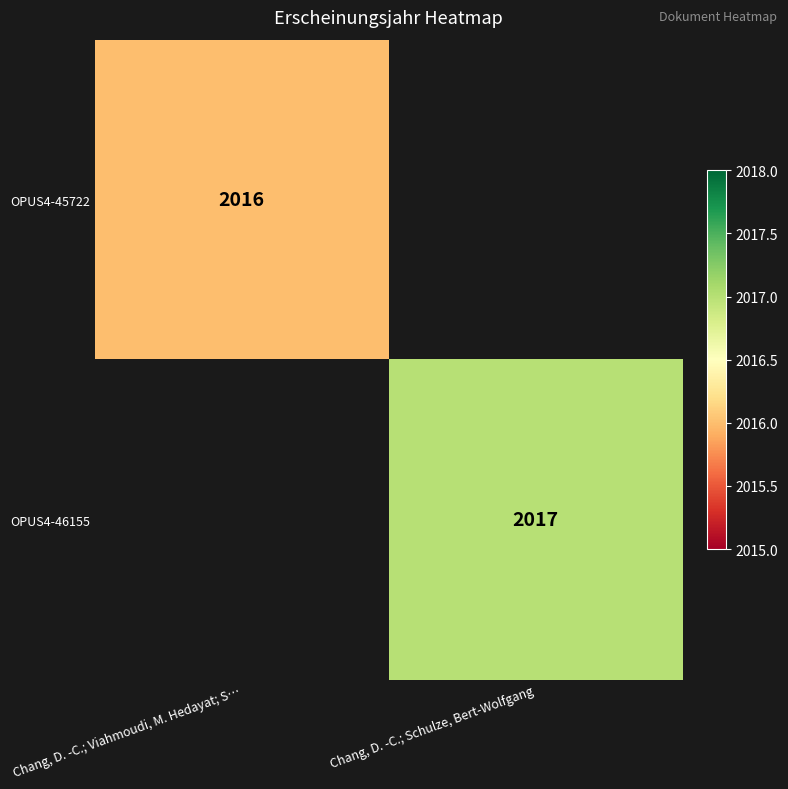

Is it true that OPUS4-46155 equals 2017 at Chang, D. -C.; Schulze, Bert-Wolfgang?

True